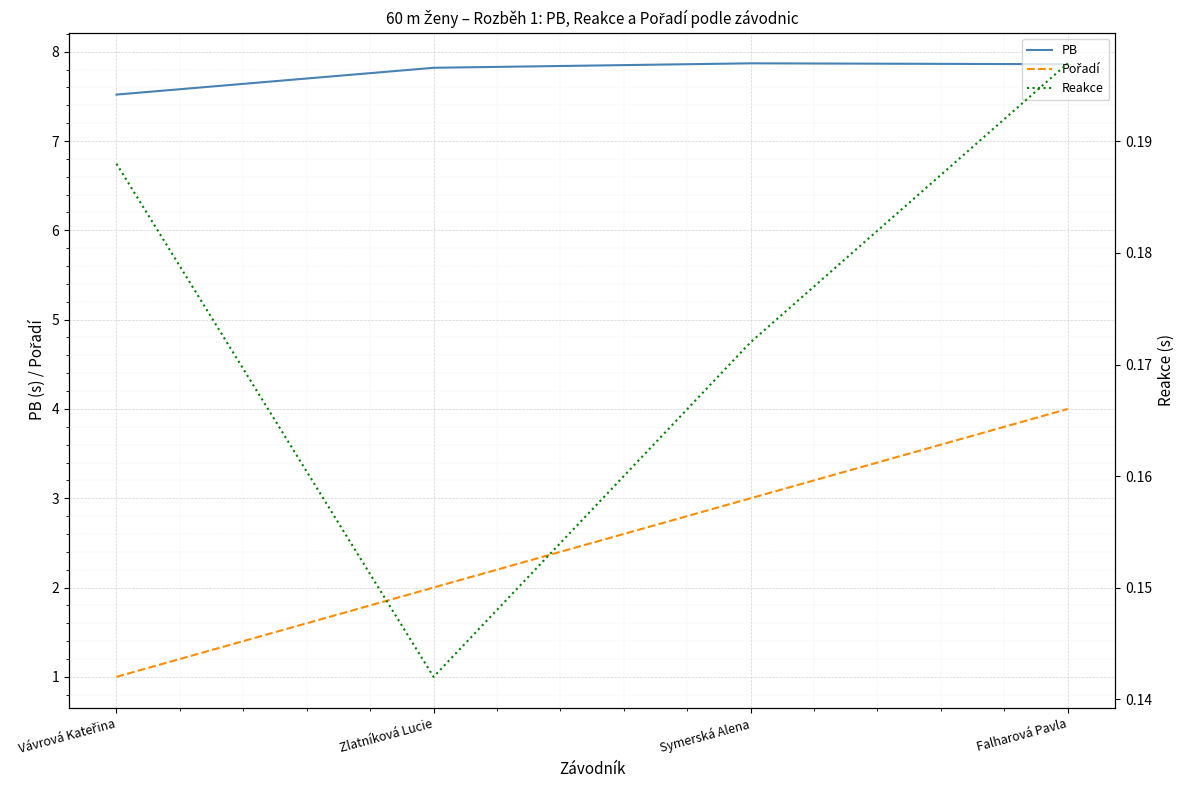

At which label is Pořadí closest to 2?

Zlatníková Lucie